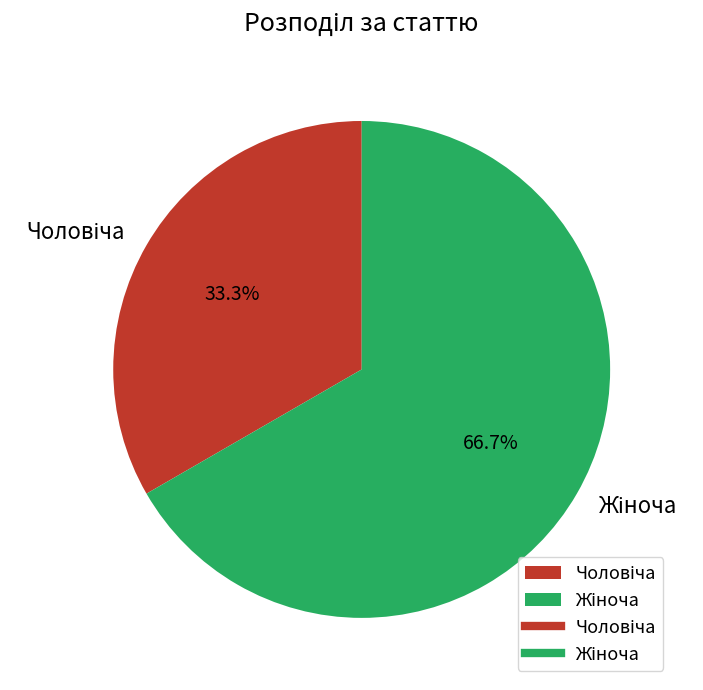

True or false: Жіноча accounts for 67% of the total.

True